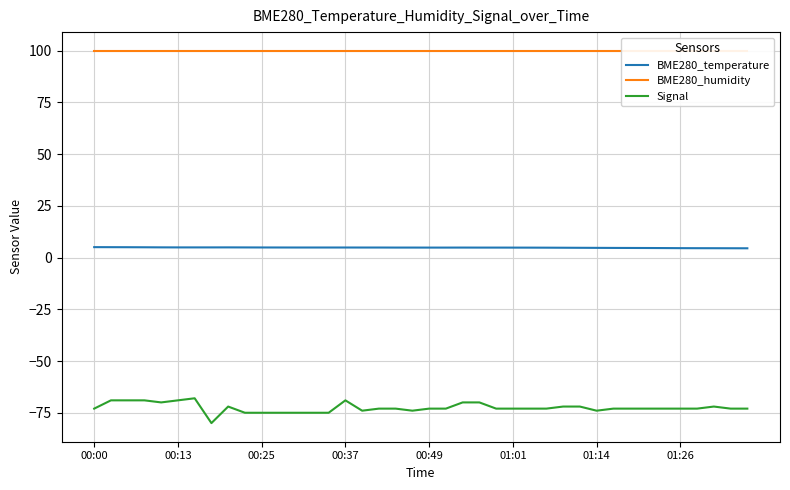

True or false: Signal and BME280_humidity intersect in this chart.

False